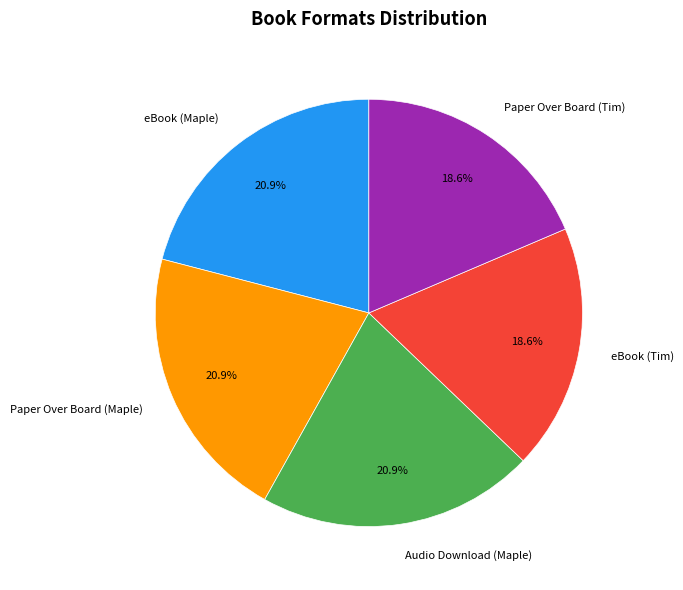

To the nearest percent, what portion does Paper Over Board (Tim) represent?

19%